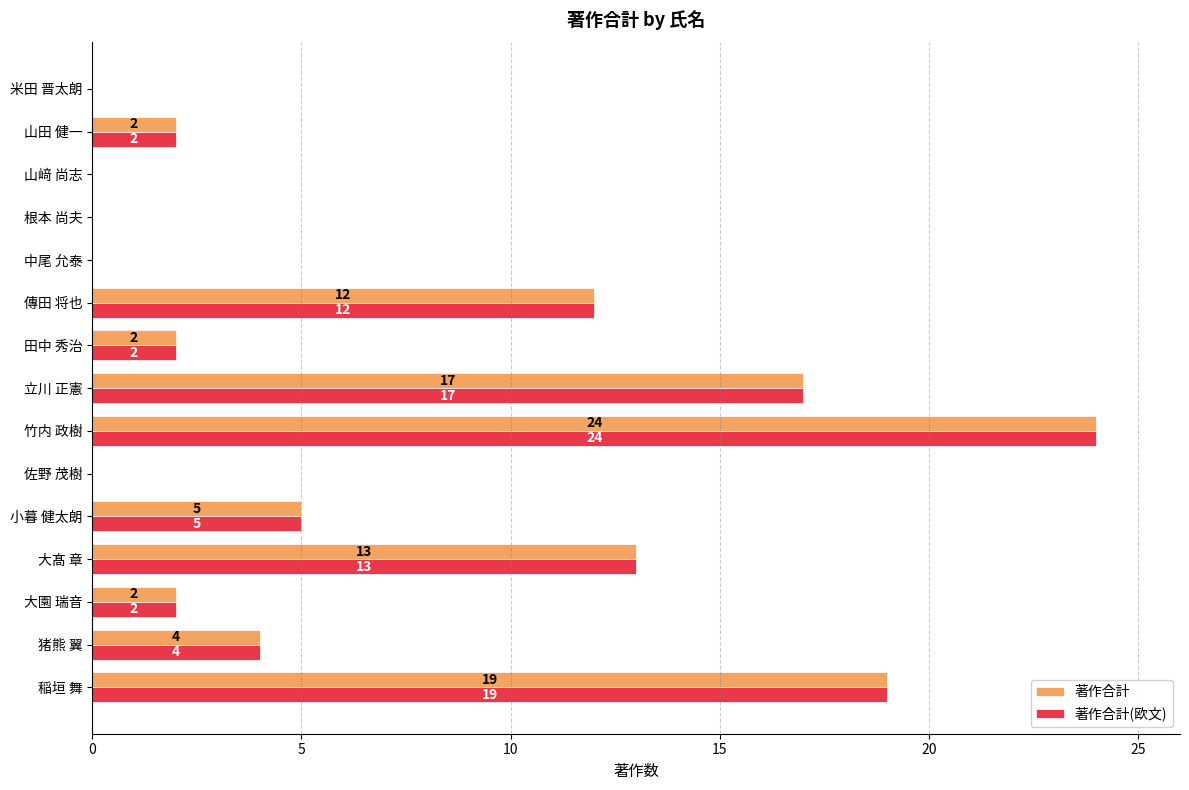

At which category is the sum across all series the highest?

竹内 政樹